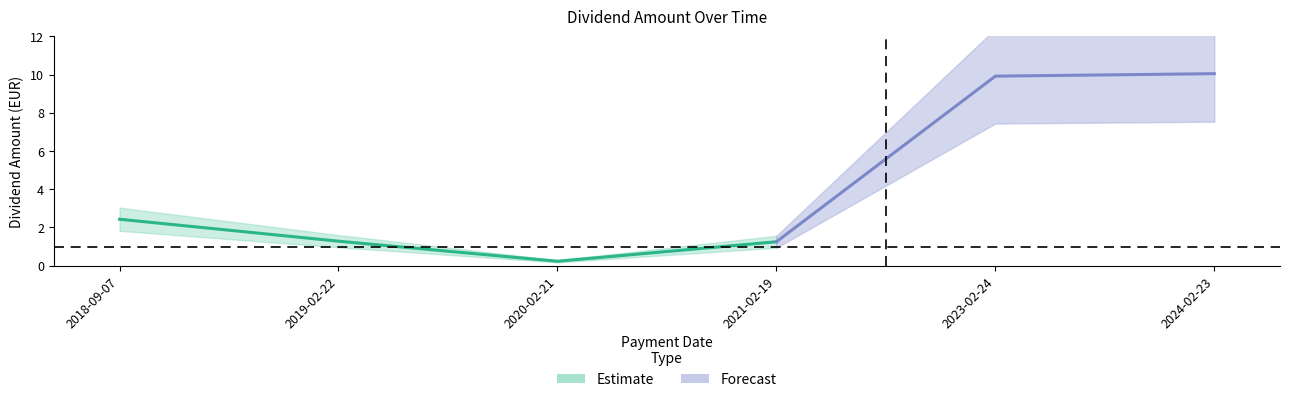

At which category does the chart reach its peak across all series?

2024-02-23